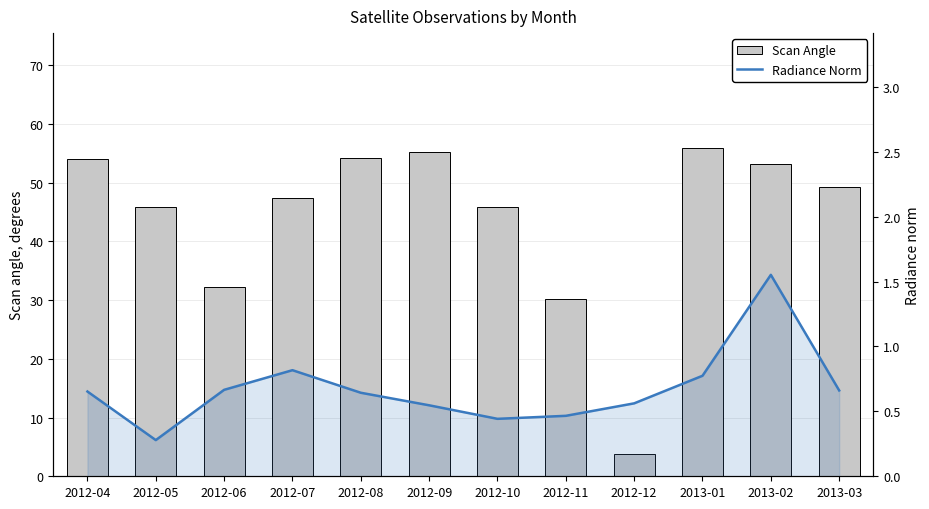

Which series has the largest total across all categories?

Scan Angle